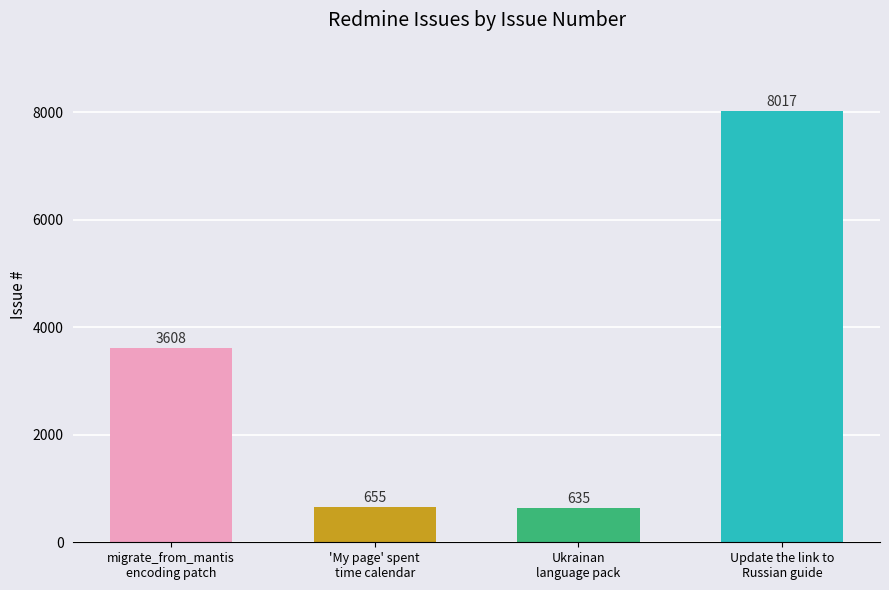

Rank the categories by value from lowest to highest.

Ukrainan
language pack, 'My page' spent
time calendar, migrate_from_mantis
encoding patch, Update the link to
Russian guide